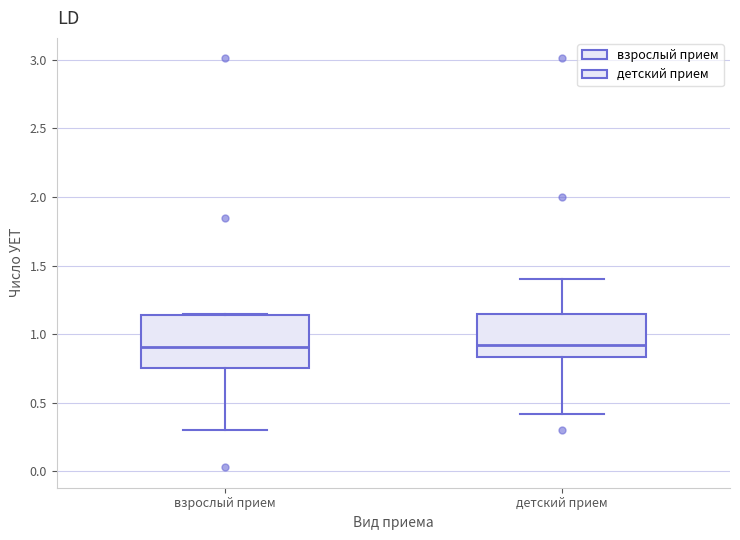

Where does the lower whisker of the box for взрослый прием end on the y-axis? The values are not printed on the chart, so give them approximately, as read against the axis.

0.30